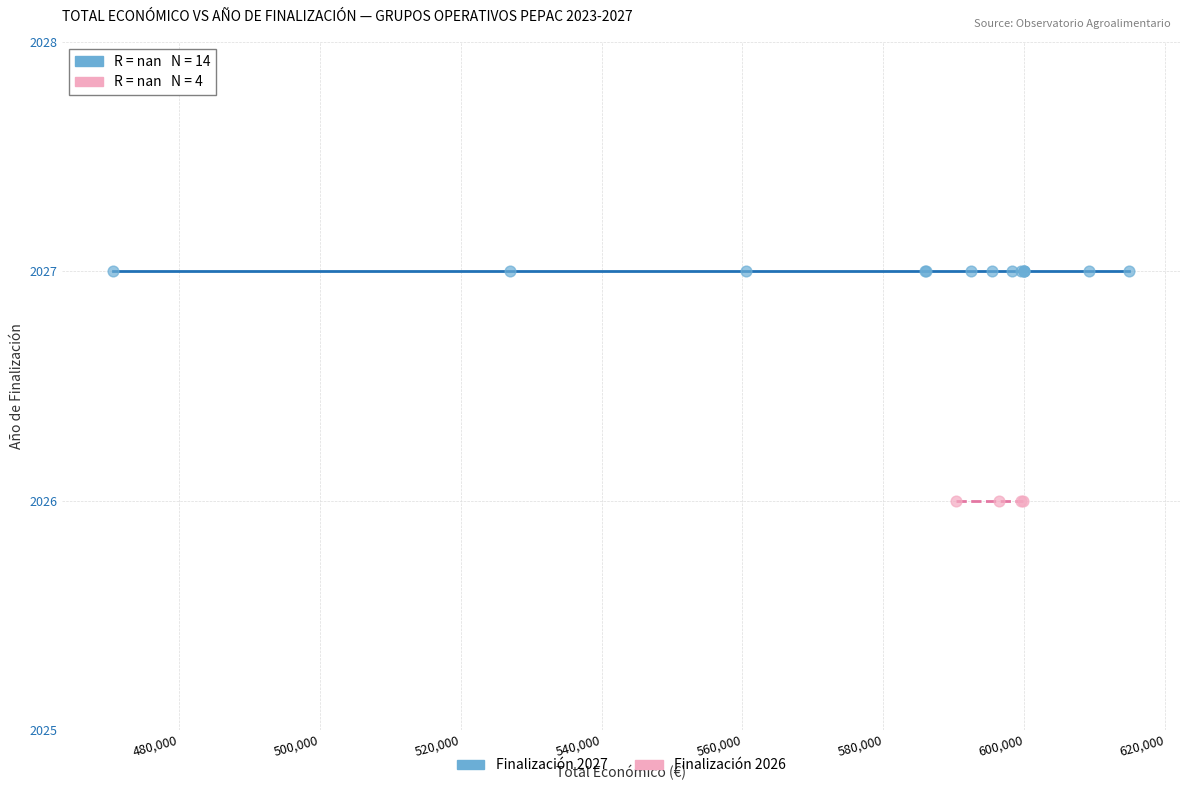

Which series reaches the minimum Y coordinate?

Finalización 2026